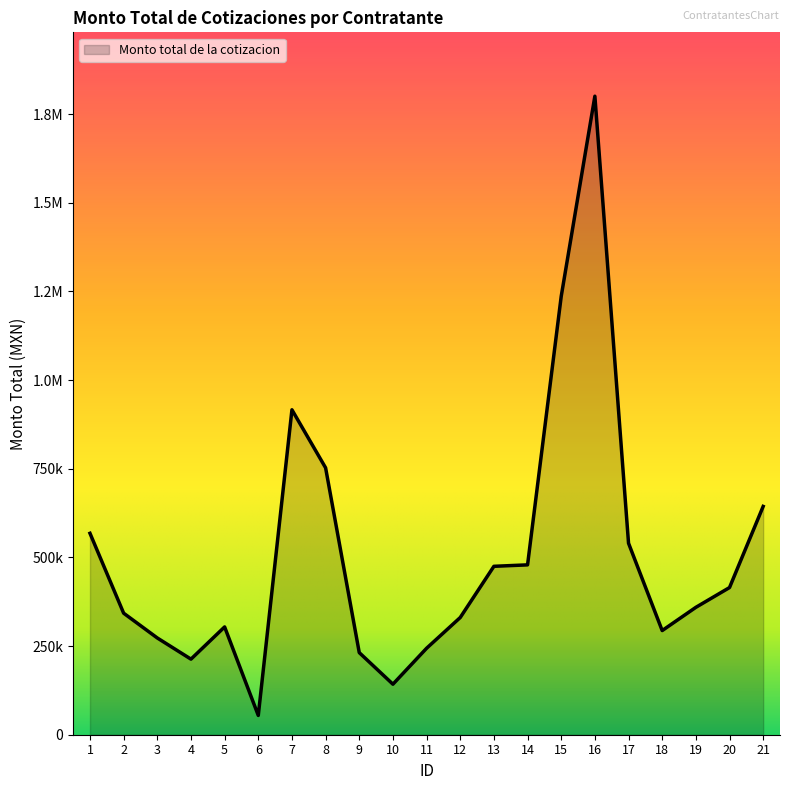

Is this an area chart (filled region under the line)?

Yes